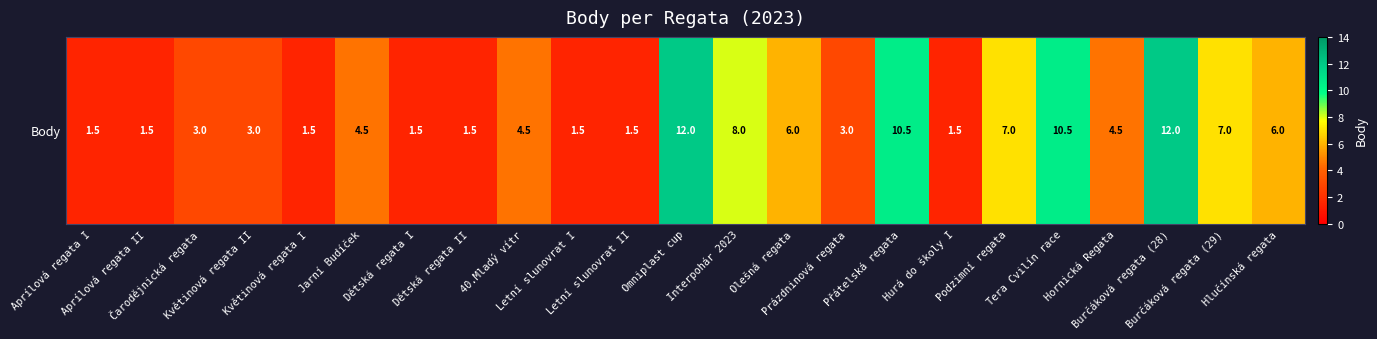

Which category has the highest value across all series?

Omniplast cup